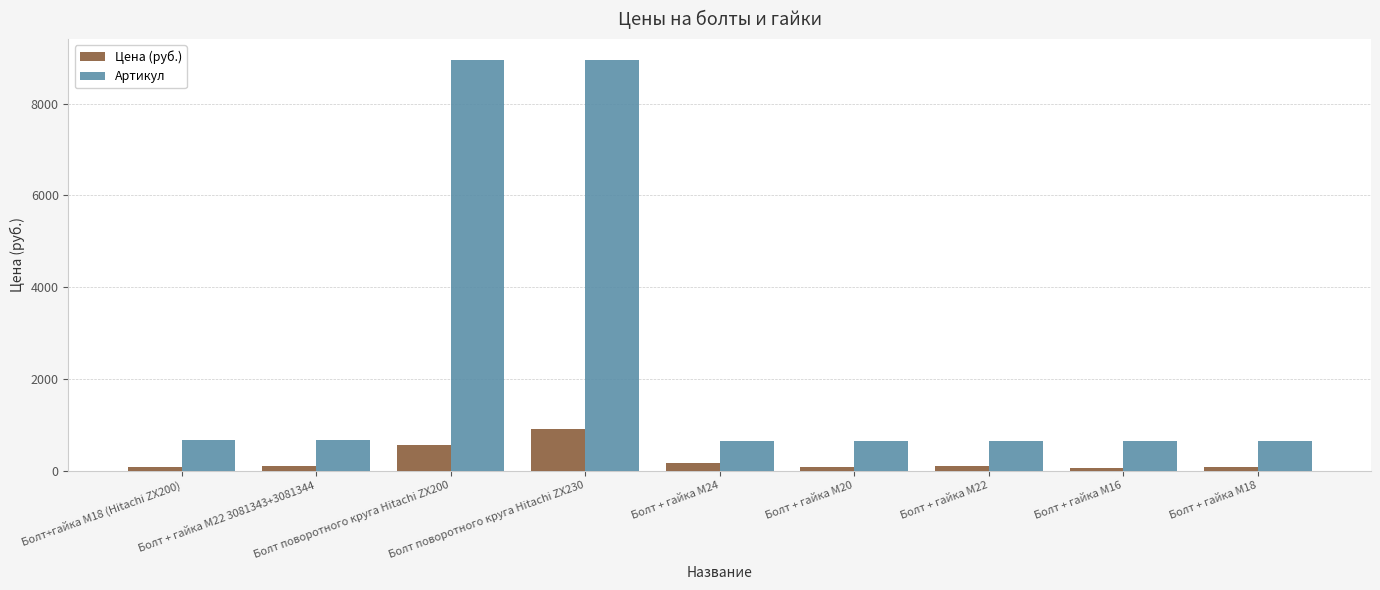

What is the total value across all series at Болт + гайка M22?

755